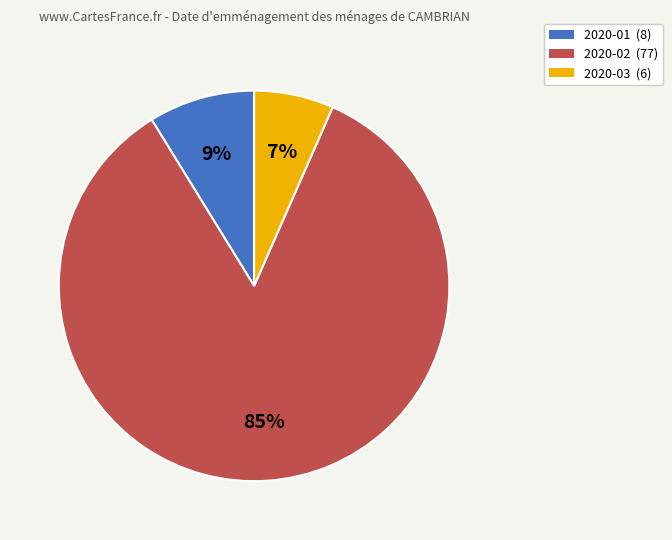

True or false: 2020-02 accounts for 93% of the total.

False